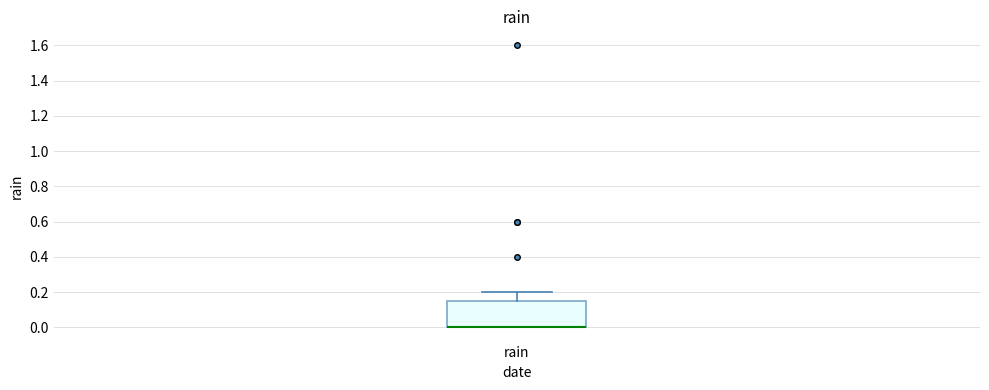

Where does the upper whisker of the box for rain end on the y-axis? The values are not printed on the chart, so give them approximately, as read against the axis.

0.20